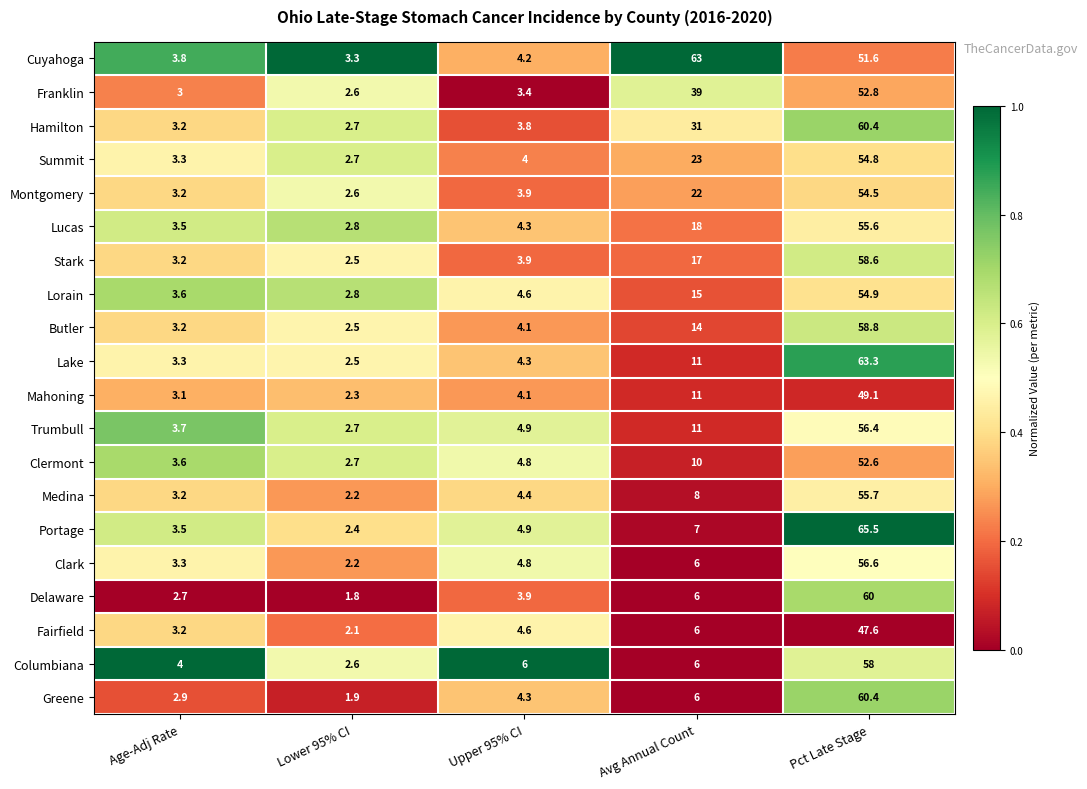

Rank the categories by Portage value from lowest to highest.

Lower 95% CI, Age-Adj Rate, Upper 95% CI, Avg Annual Count, Pct Late Stage